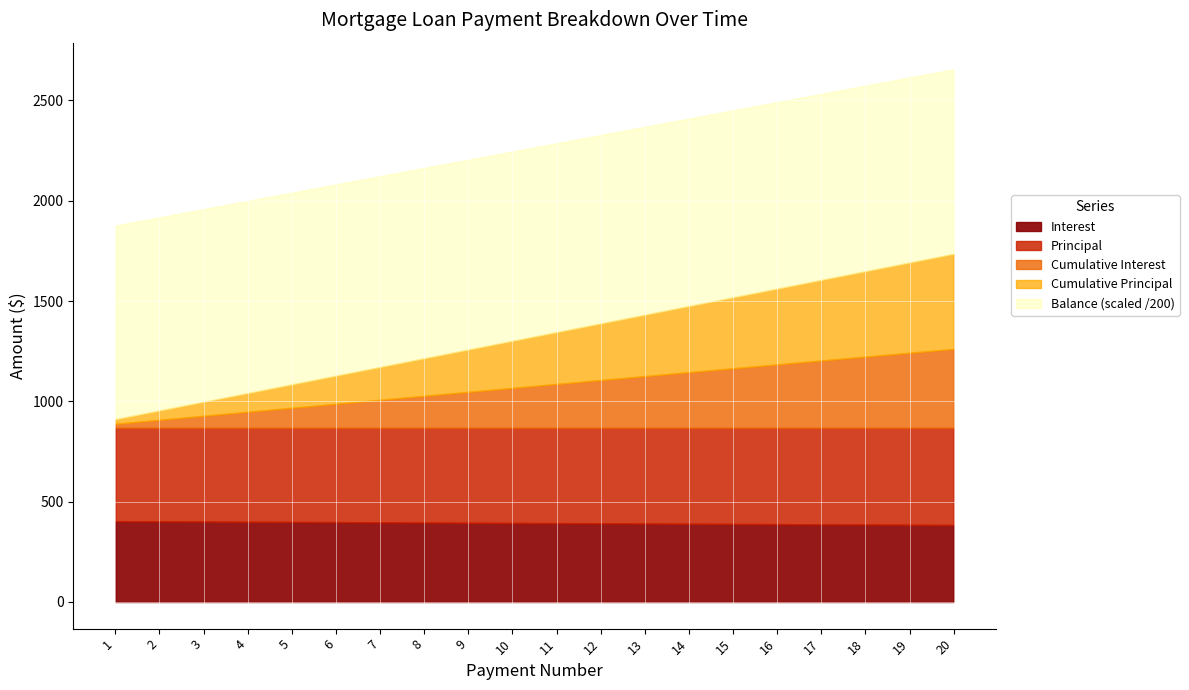

Which category has the lowest value across all series?

20